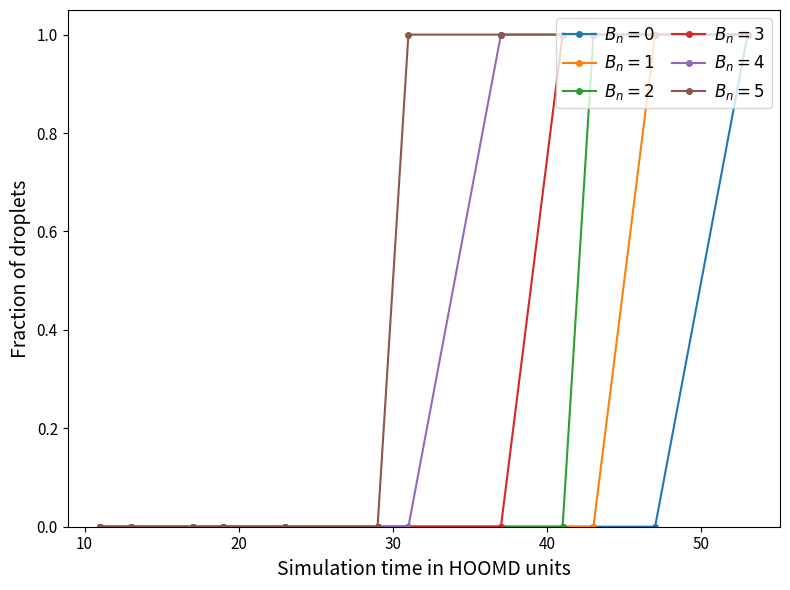

What is the maximum value shown in the chart?

1.0